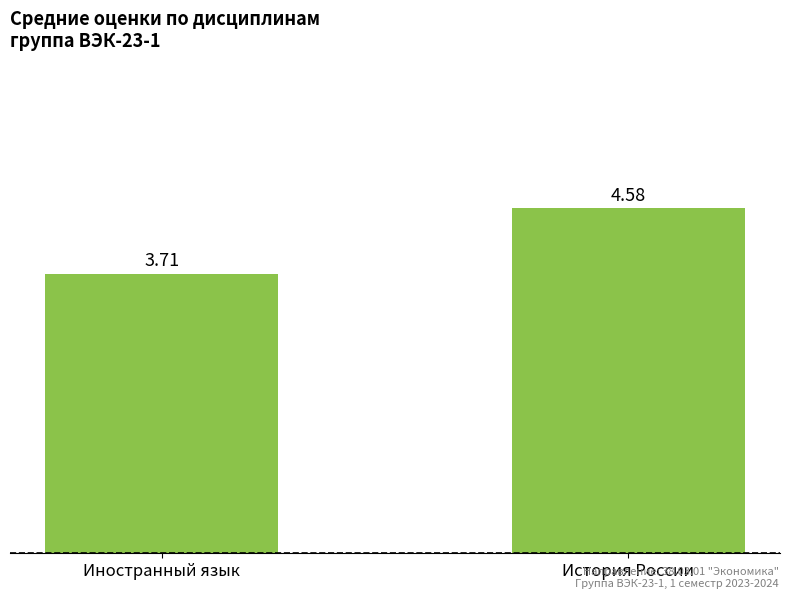

What is the difference between the maximum and minimum values?

0.9